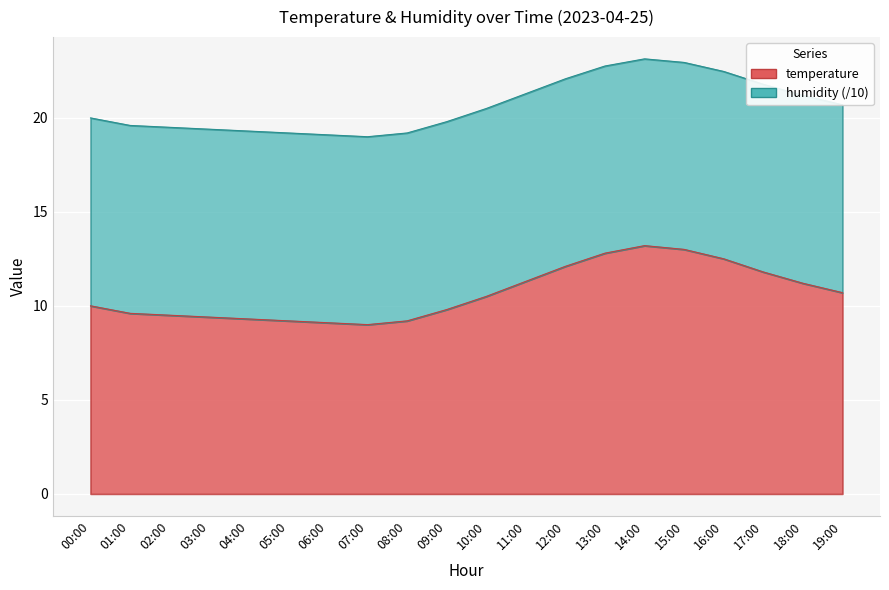

Where is the data nearest to the value 11?

18:00